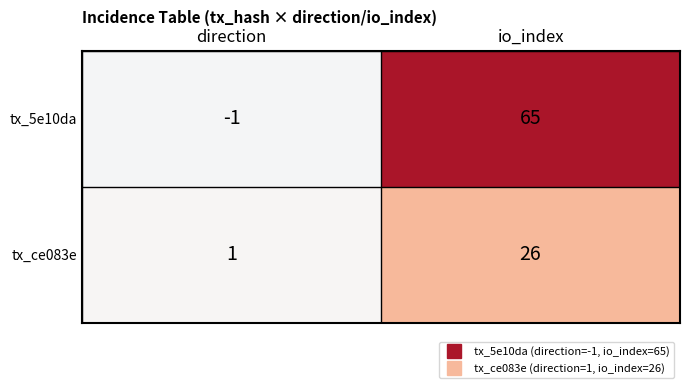

What is the smallest value displayed?

-1